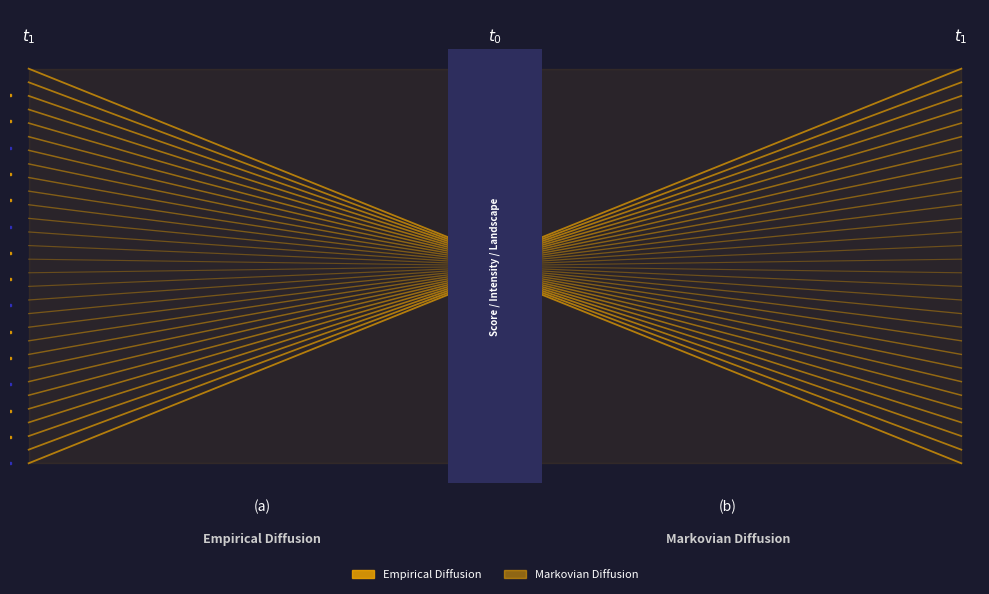

What is the value of the Empirical Diffusion point at the 2nd from the left?

-0.1